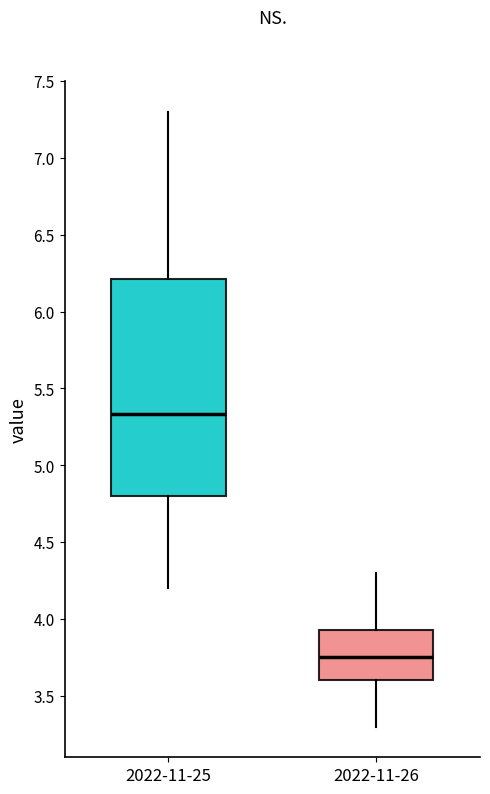

Which box's median line is the highest?

2022-11-25